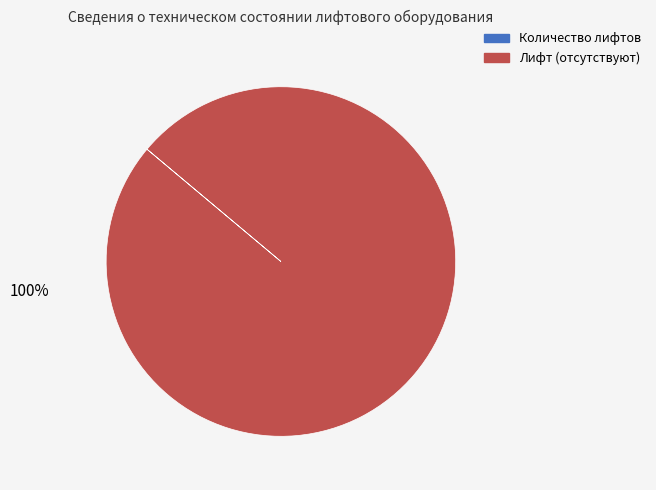

What is the largest slice in the pie chart?

Лифт (отсутствуют)